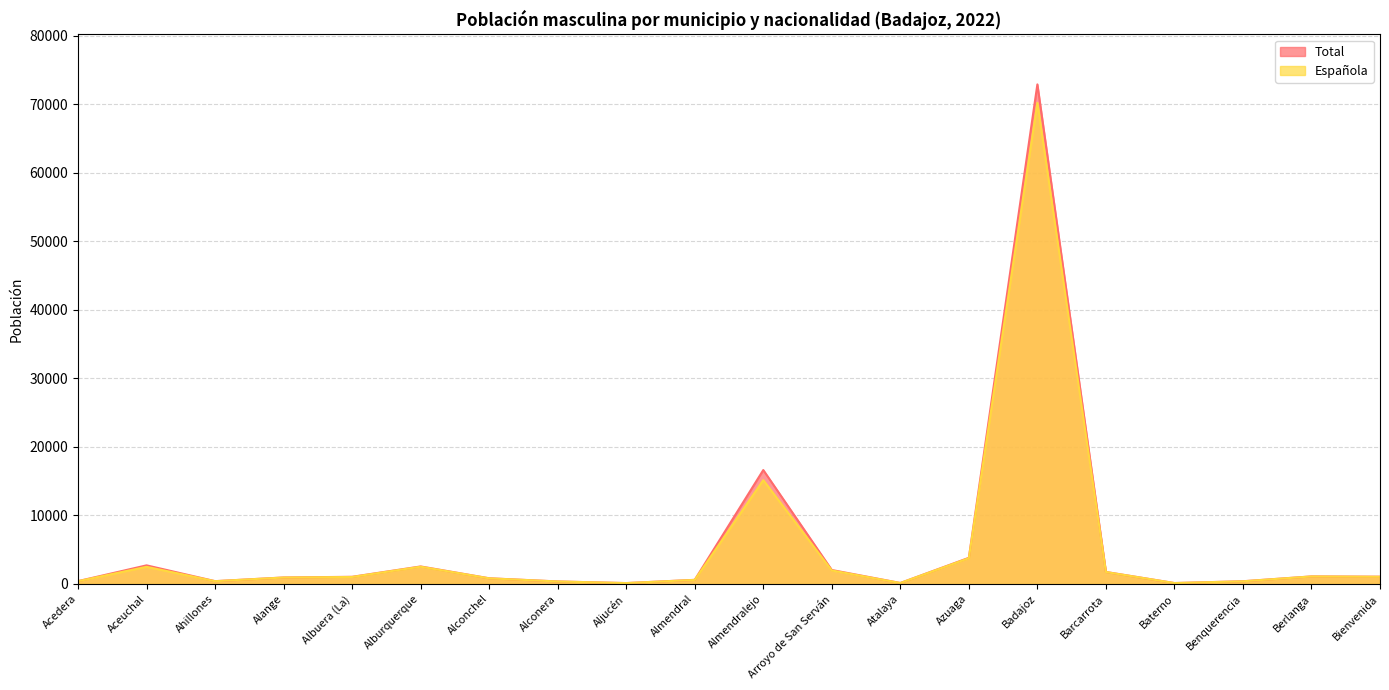

Reading left to right, transcribe all the data shown in this chart.

Total: Acedera=419	Aceuchal=2721	Ahillones=415	Alange=953	Albuera (La)=1050	Alburquerque=2561	Alconchel=836	Alconera=373	Aljucén=135	Almendral=608	Almendralejo=16631	Arroyo de San Serván=2043	Atalaya=149	Azuaga=3823	Badajoz=72914	Barcarrota=1758	Baterno=139	Benquerencia=402	Berlanga=1109	Bienvenida=1067
Española: Acedera=411	Aceuchal=2508	Ahillones=410	Alange=946	Albuera (La)=1027	Alburquerque=2525	Alconchel=827	Alconera=369	Aljucén=133	Almendral=599	Almendralejo=15162	Arroyo de San Serván=1975	Atalaya=145	Azuaga=3774	Badajoz=70216	Barcarrota=1748	Baterno=138	Benquerencia=395	Berlanga=1102	Bienvenida=1055